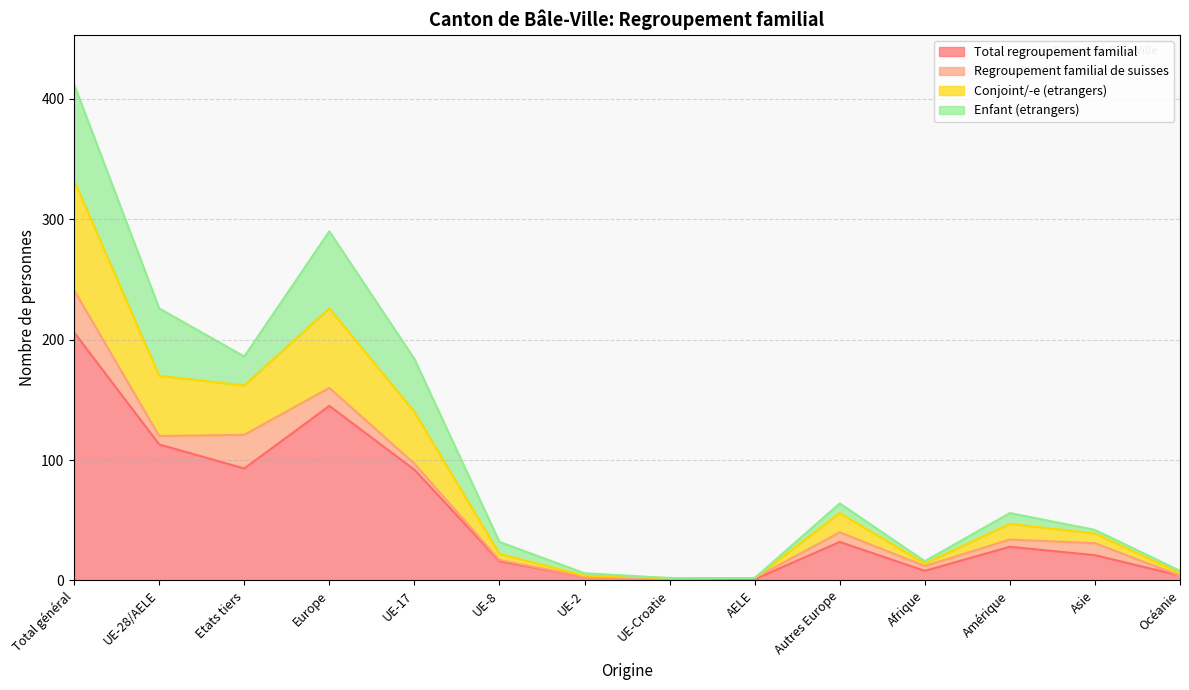

List the labels in order of Total regroupement familial value, largest first.

Total général, Europe, UE-28/AELE, Etats tiers, UE-17, Autres Europe, Amérique, Asie, UE-8, Afrique, Océanie, UE-2, UE-Croatie, AELE